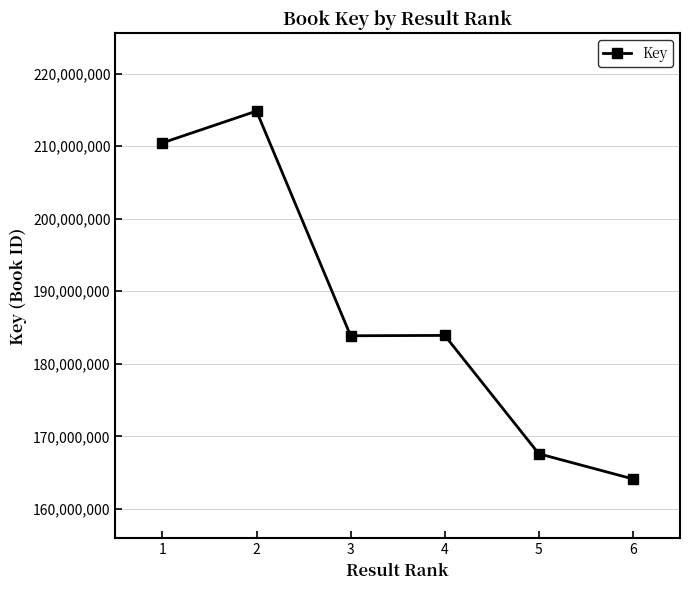

At which label is the value closest to 189487260?

4